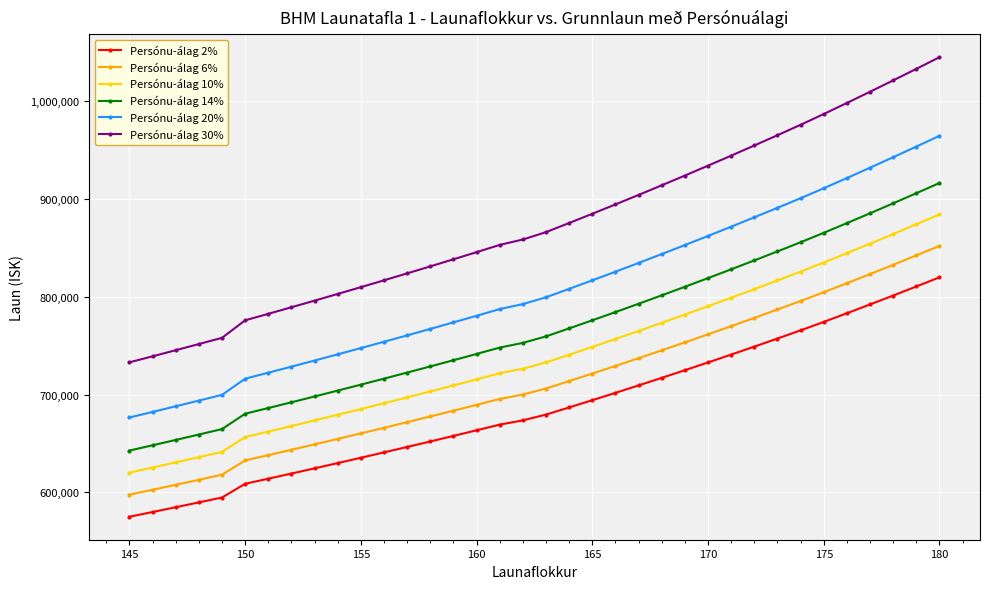

True or false: Persónu-álag 14% and Persónu-álag 10% intersect in this chart.

False